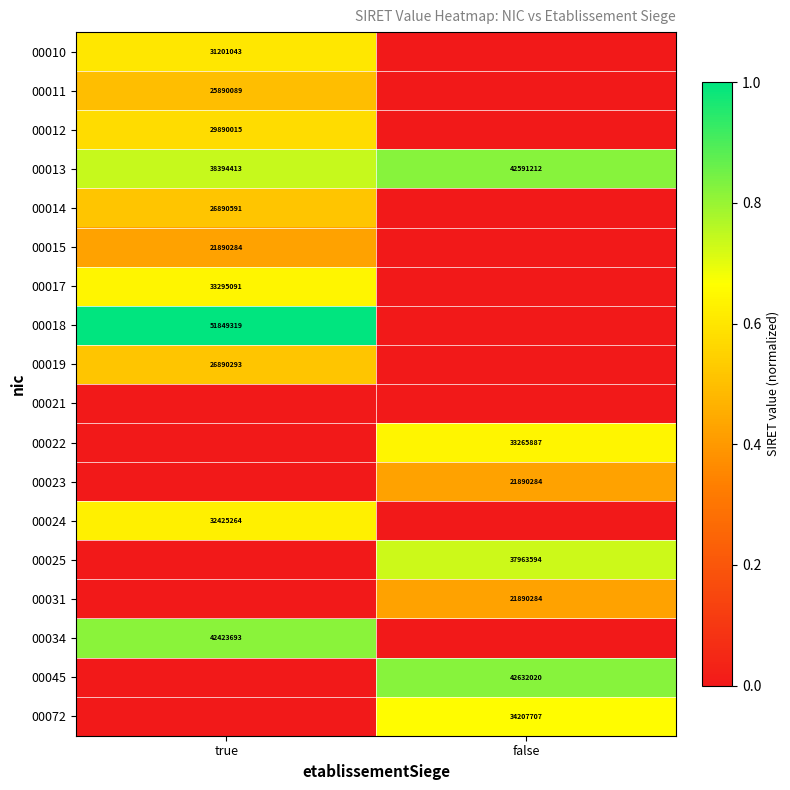

The 00019 series shows 26890293 at true. True or false?

True